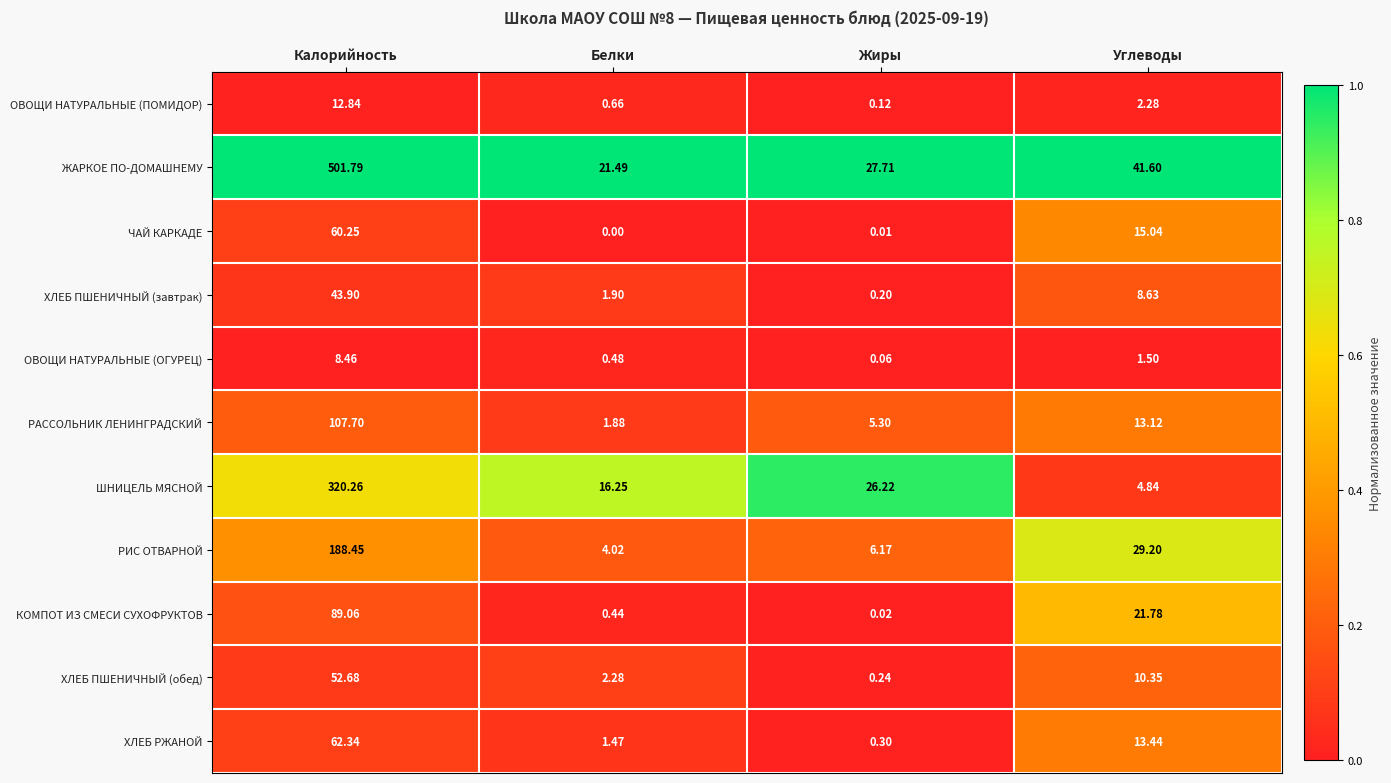

Between Белки and Жиры, which series saw the biggest shift?

ШНИЦЕЛЬ МЯСНОЙ